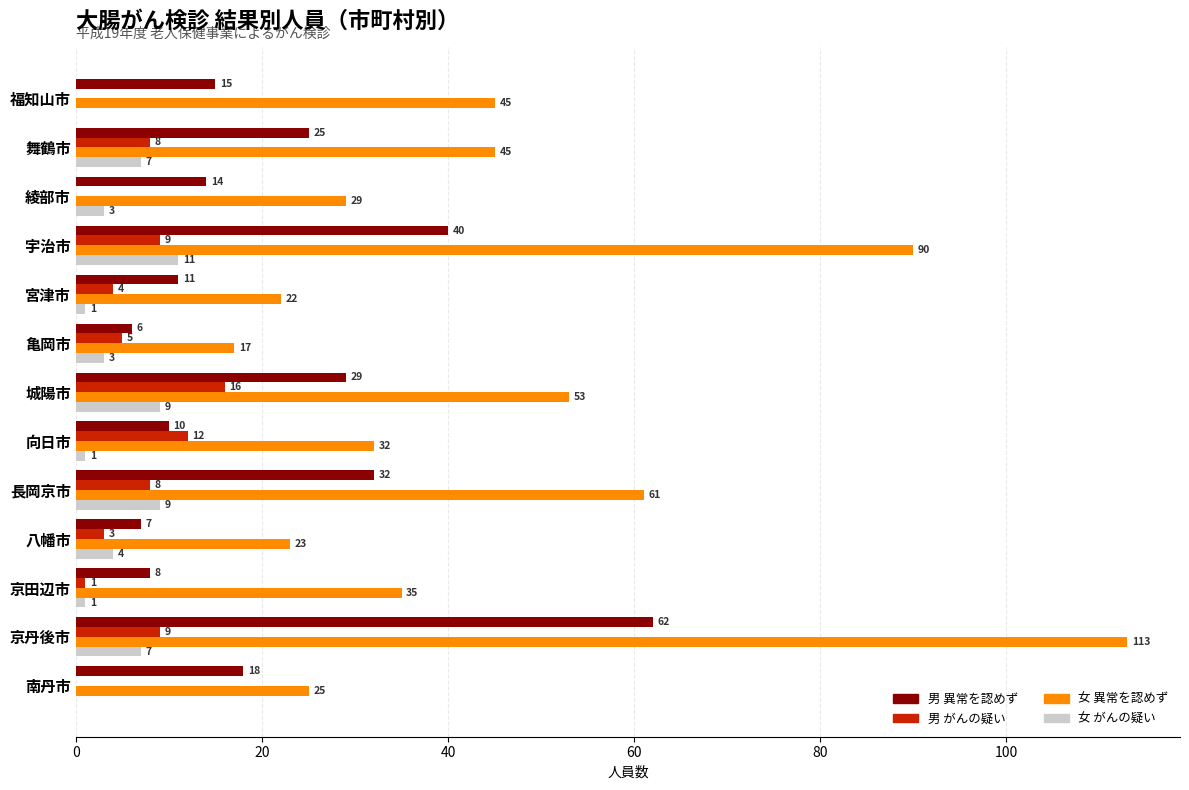

Count the number of data series in this chart.

4